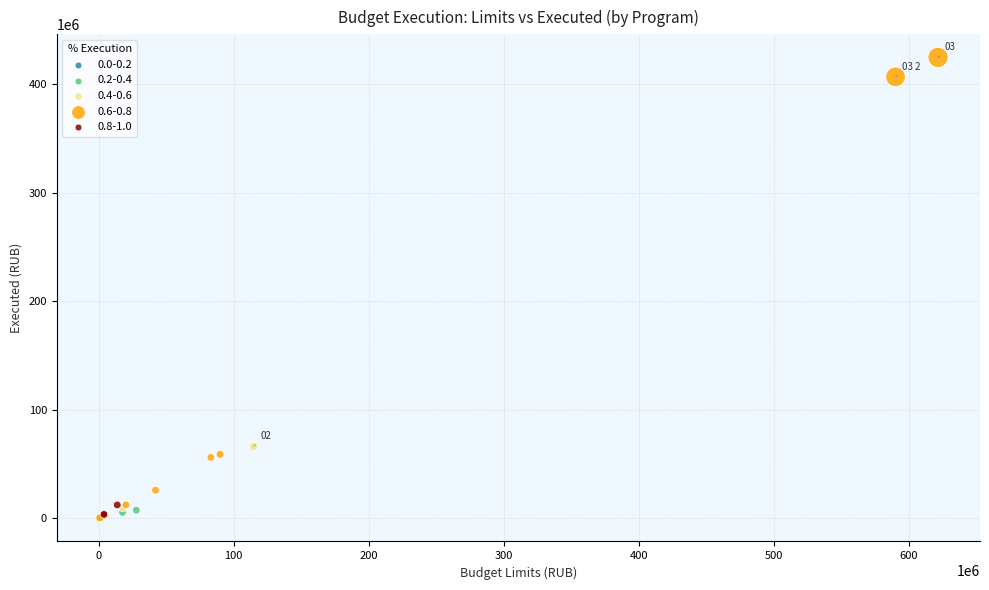

What are all the series names shown in the legend?

0.0-0.2, 0.2-0.4, 0.4-0.6, 0.6-0.8, 0.8-1.0